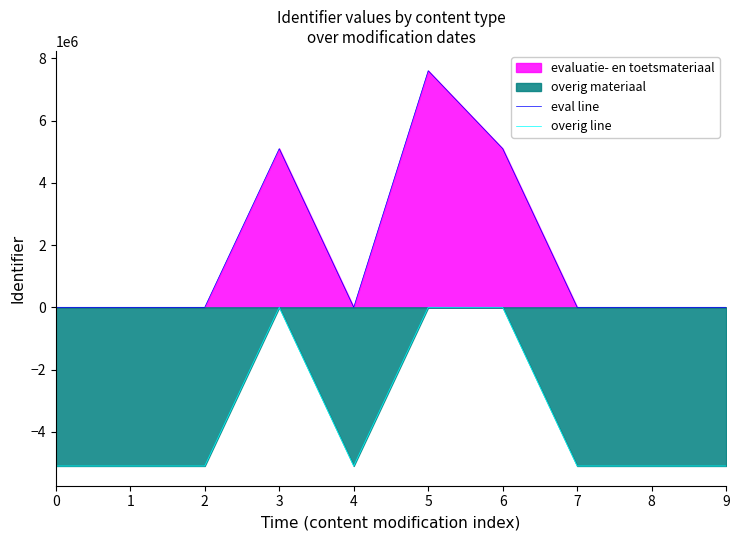

Reading right to left, list all the values displayed in this chart.

eval line: 9=0	8=0	7=0	6=5097652	5=7602038	4=0	3=5097648	2=0	1=0	0=0
overig line: 9=-5097657	8=-5097655	7=-5097653	6=0	5=0	4=-5097650	3=0	2=-5097646	1=-5097644	0=-5097643